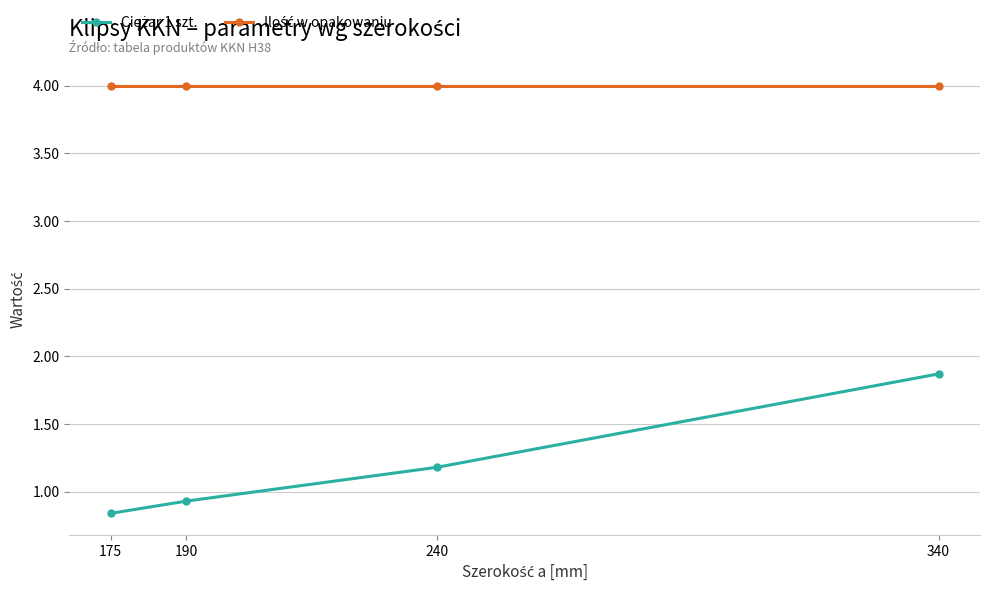

Which category has the lowest value across all series?

175